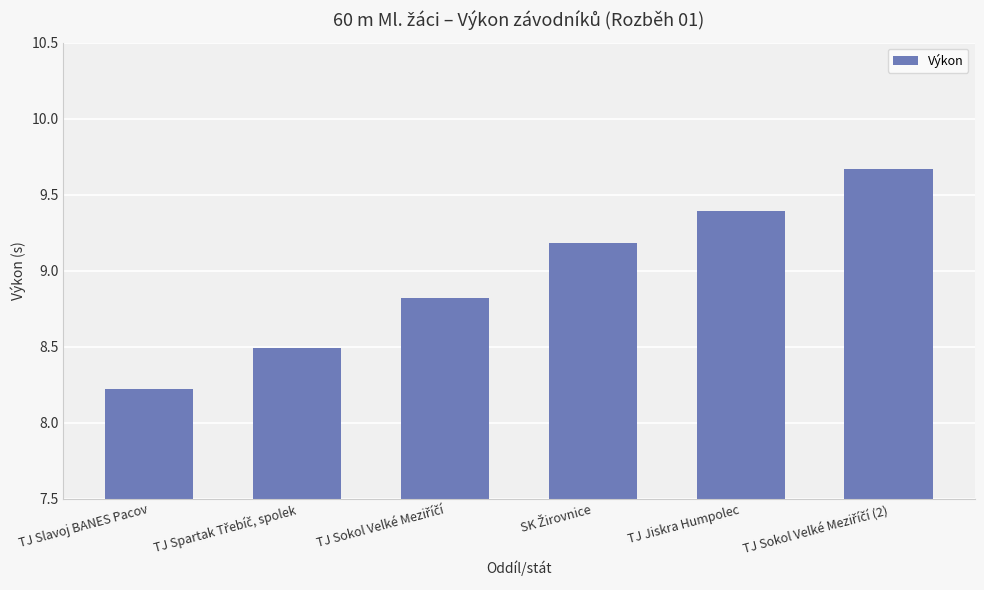

Where is the data nearest to the value 8?

TJ Slavoj BANES Pacov